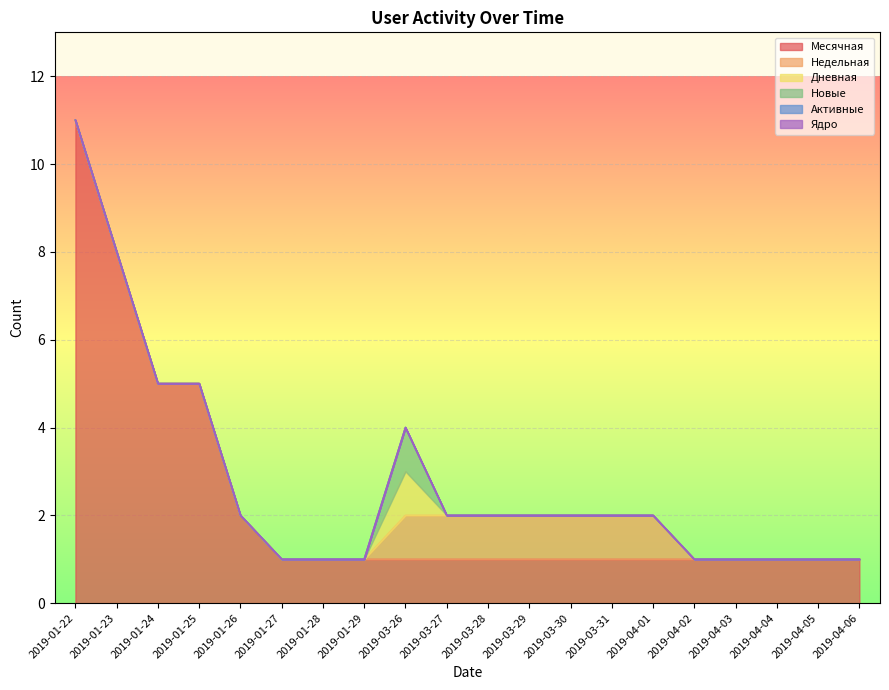

True or false: Дневная has more than 2 interior local peaks.

False